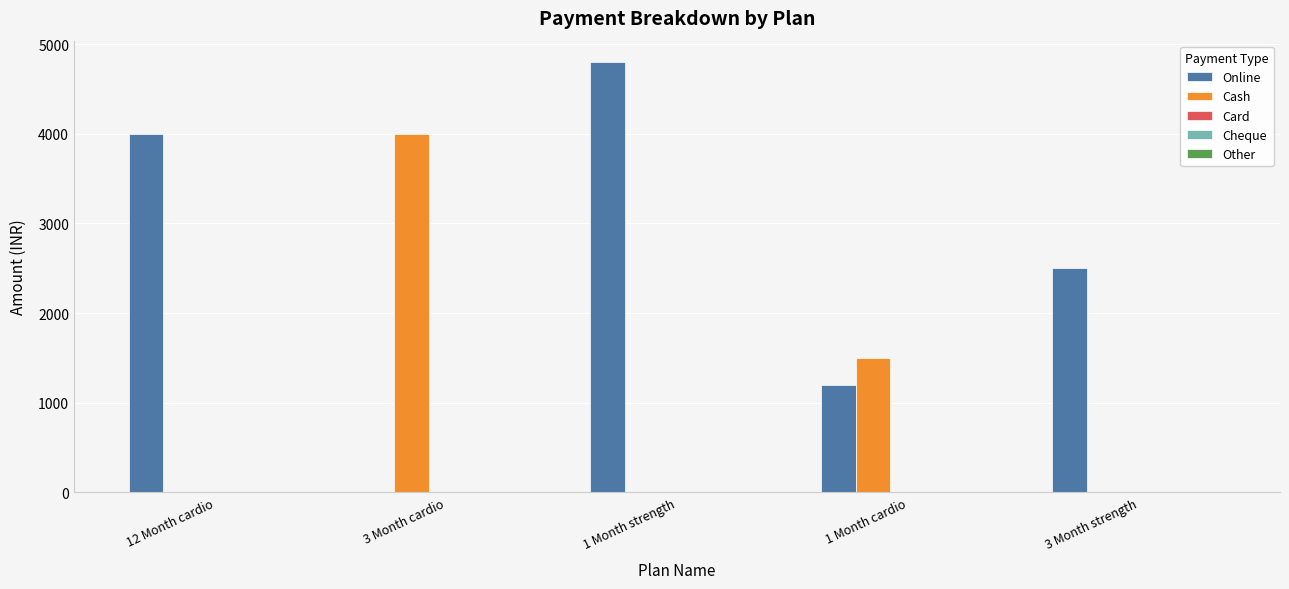

Which series changed the most between 3 Month cardio and 1 Month strength?

Online